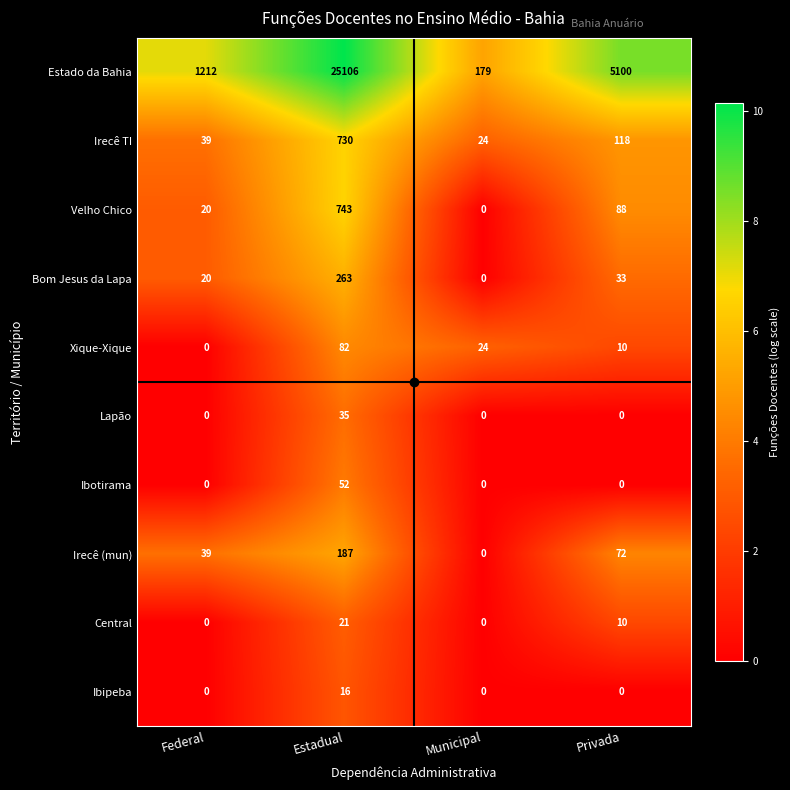

What is the maximum value shown in the chart?

25106